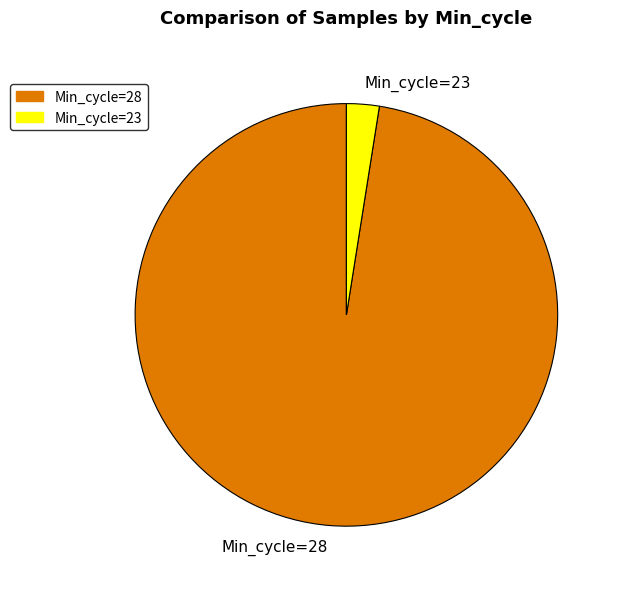

True or false: Min_cycle=28 accounts for 90% of the total.

False